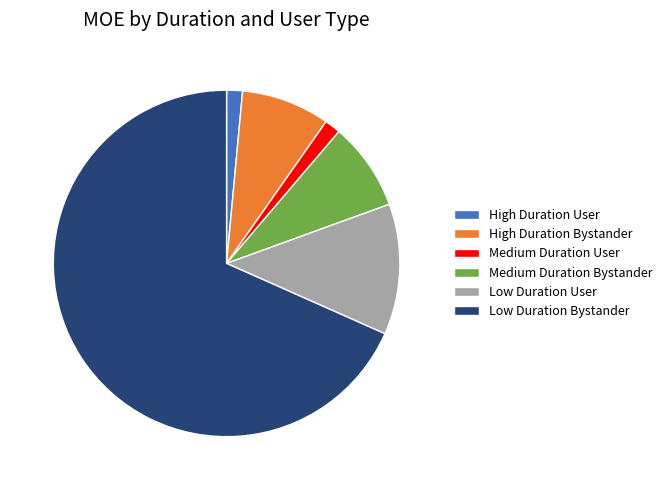

Is it true that Medium Duration User is 1% of the pie?

True